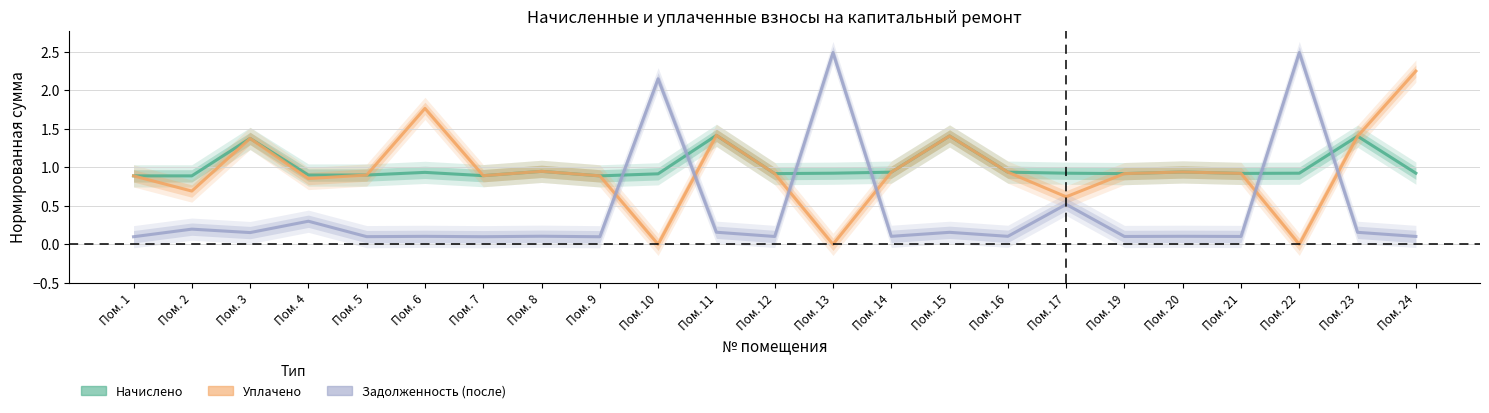

Count the number of data series in this chart.

3